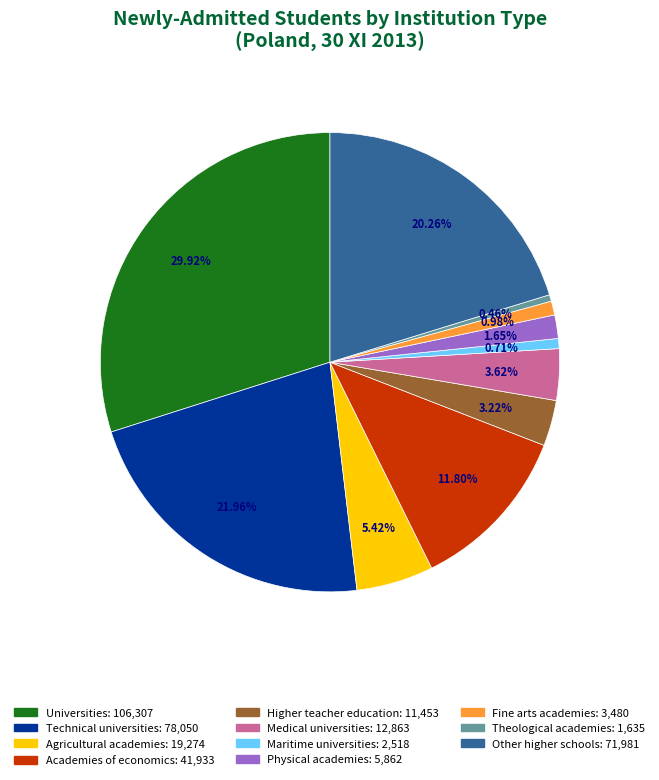

Which slice is the largest?

Universities